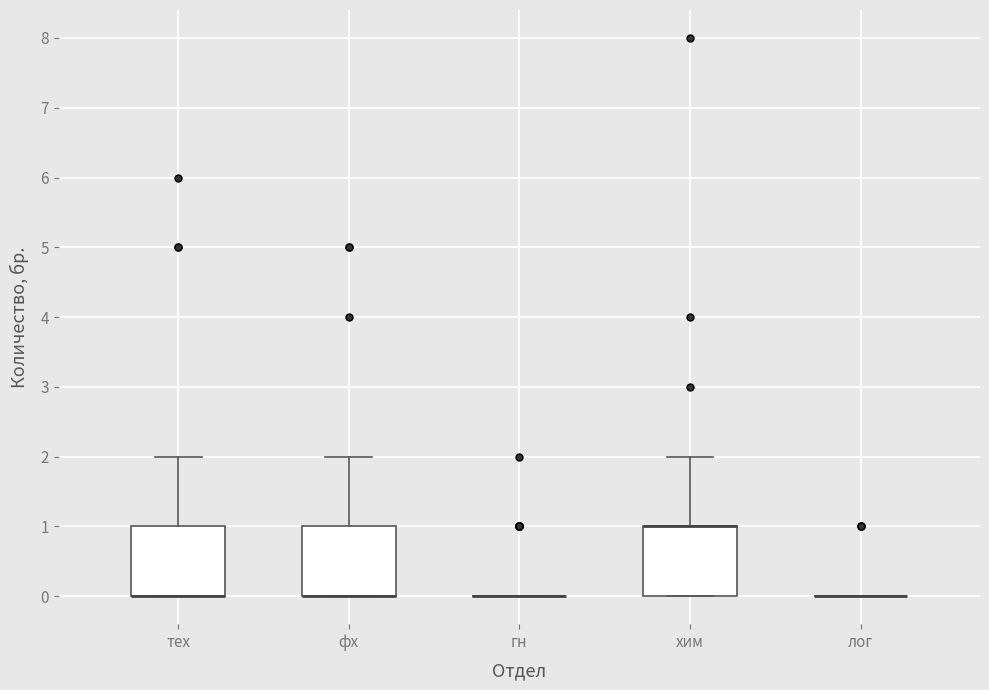

Reading left to right, transcribe this box plot: for each box, give where its median line is, the range the box spans, and where its two whiskers end, as read against the y-axis. The values are not printed on the chart, so give them approximately, as read against the axis.

тех: median 0 (drawn on the box's lower edge), box 0 to 1, whiskers 0 to 2
фх: median 0 (drawn on the box's lower edge), box 0 to 1, whiskers 0 to 2
гн: box collapsed to a line at 0, whiskers 0 to 0
хим: median 1 (drawn on the box's upper edge), box 0 to 1, whiskers 0 to 2
лог: box collapsed to a line at 0, whiskers 0 to 0